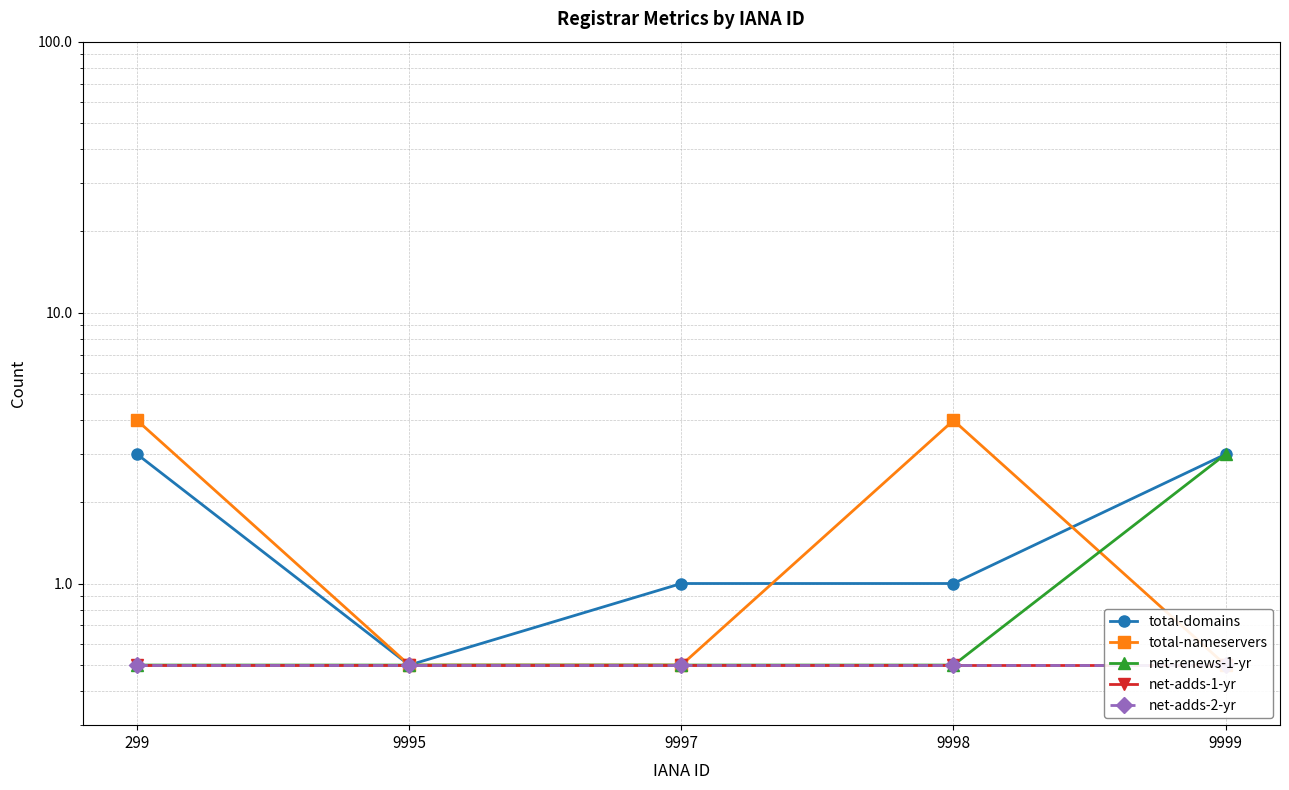

Between 9998 and 9999, which series saw the biggest shift?

total-nameservers